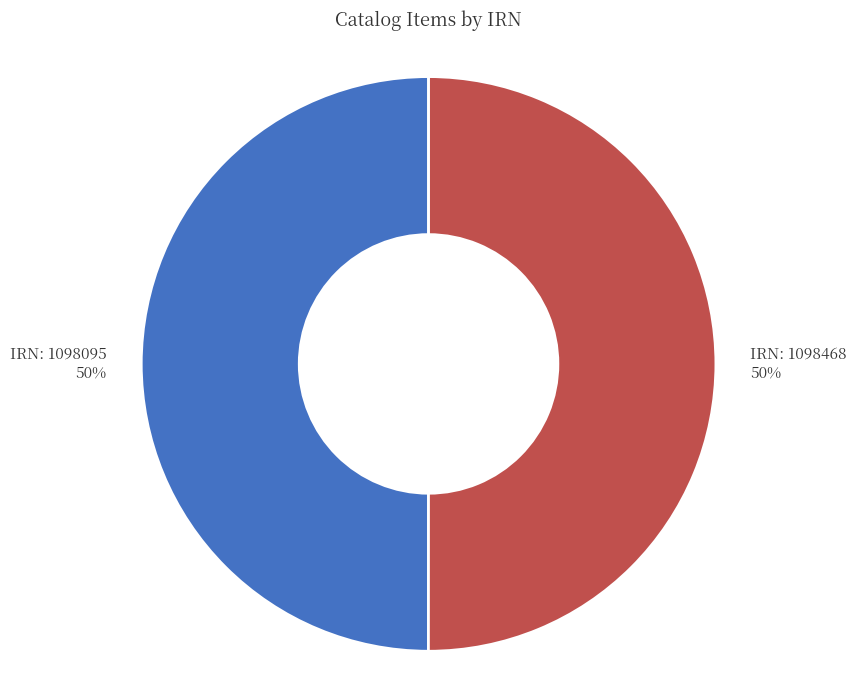

To the nearest percent, what is the combined percentage of IRN: 1098095 and IRN: 1098468?

100%